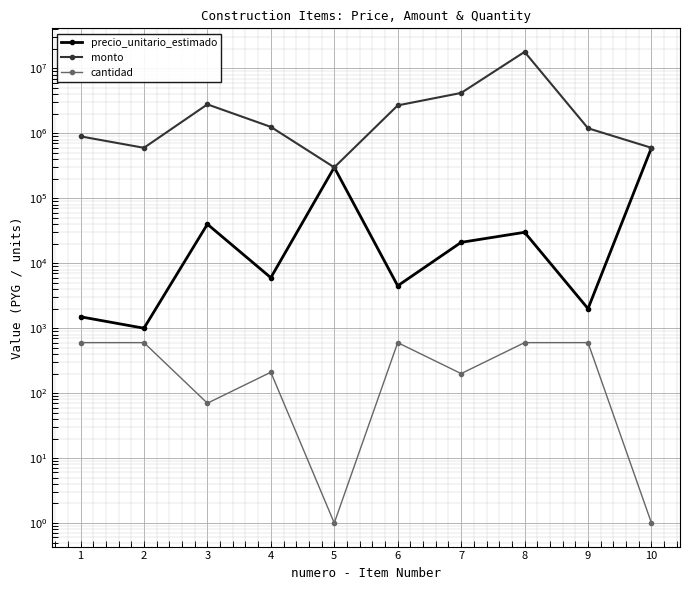

What is the spread (max minus min) of values at 2?

599400